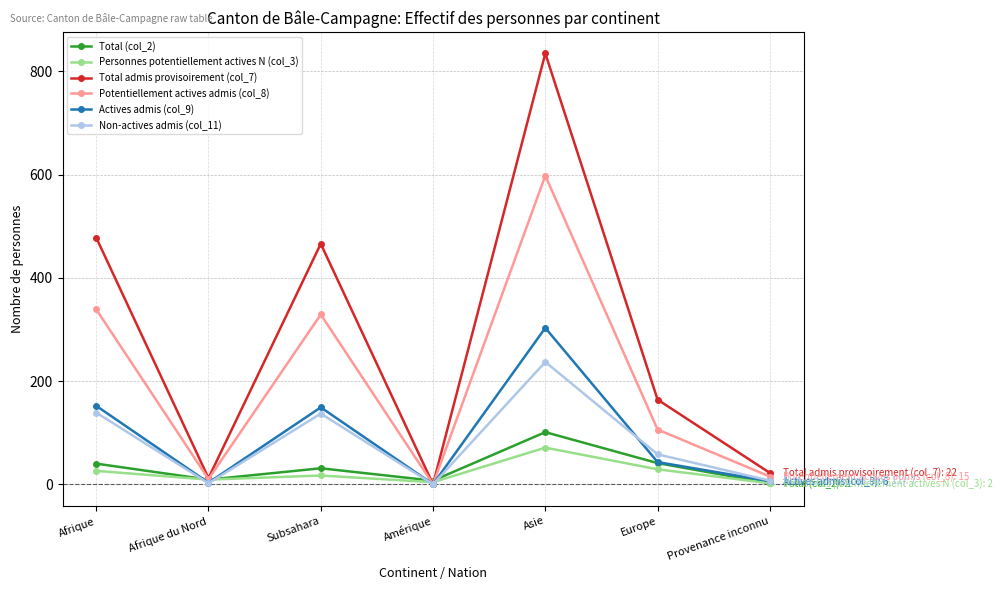

What is the difference between the maximum and second lowest values in the Total (col_2) series?

94